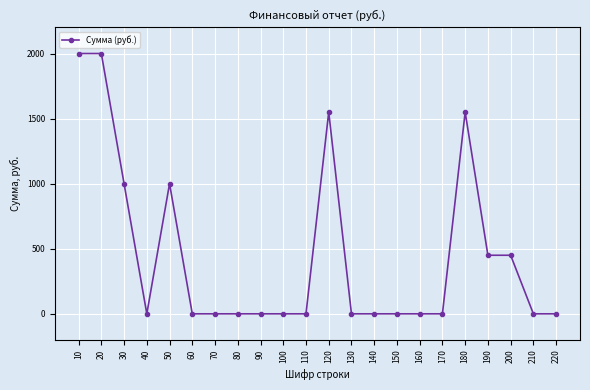

Does the chart display data point markers on the line(s)?

Yes